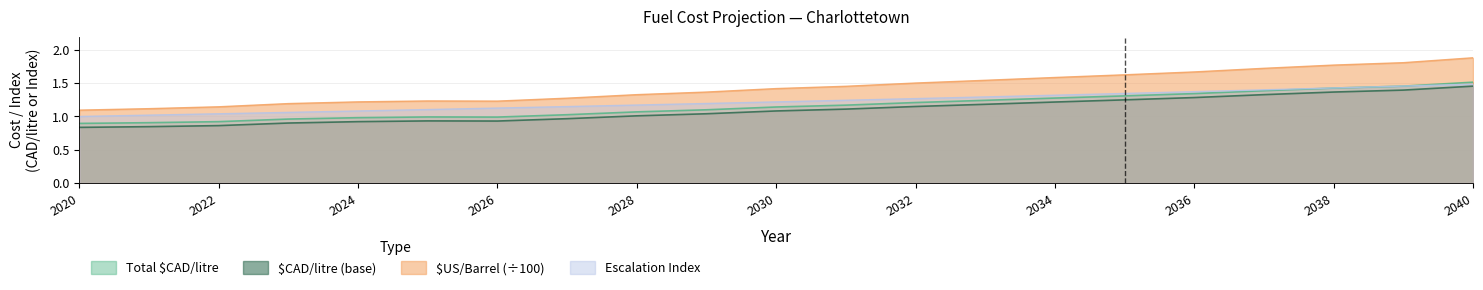

True or false: Escalation and Total $CAD/litre intersect in this chart.

False